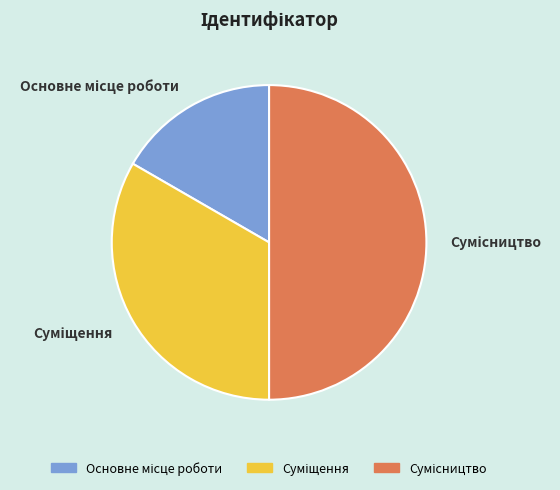

Is the sum of Сумісництво and Основне місце роботи greater than half?

Yes